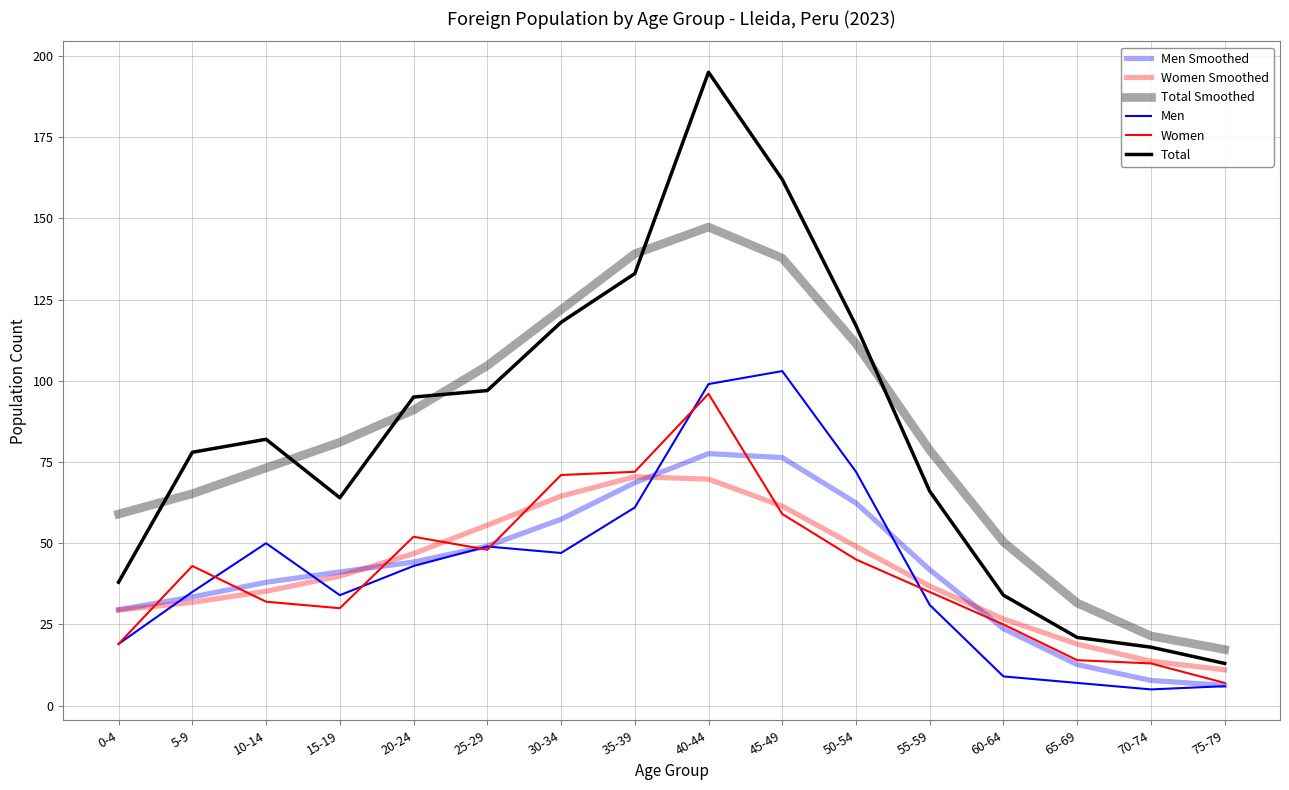

Does the chart display data point markers on the line(s)?

No